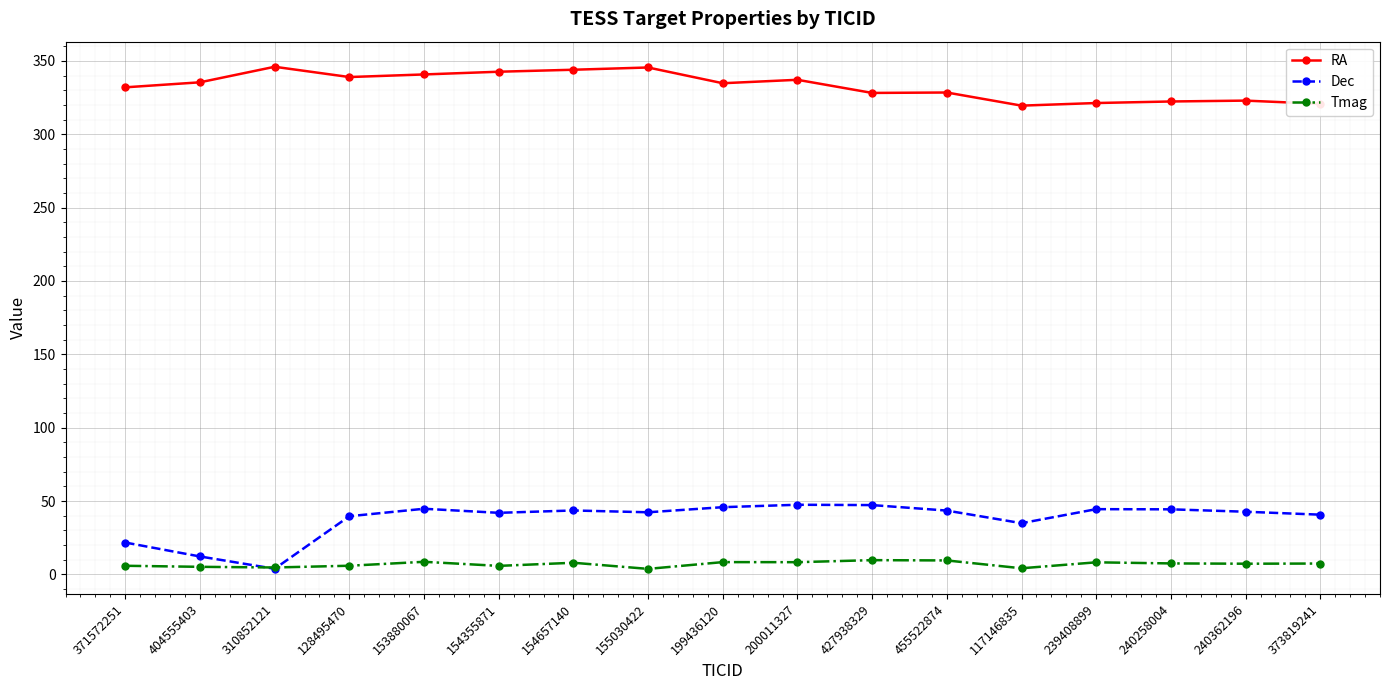

What is the sum of the RA values at 310852121 and 455522874?

674.4